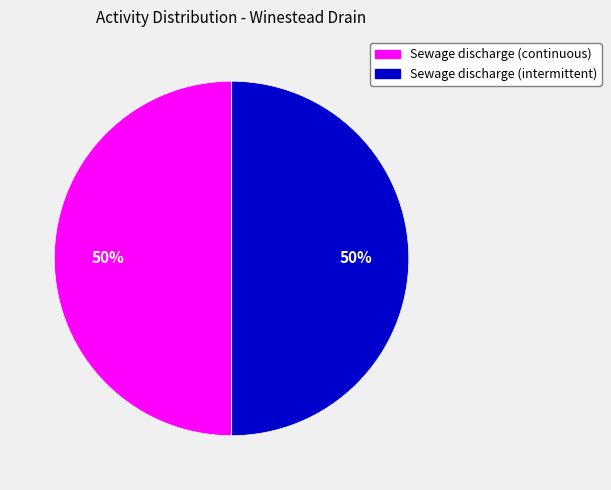

To the nearest percent, what is the average slice percentage?

50%